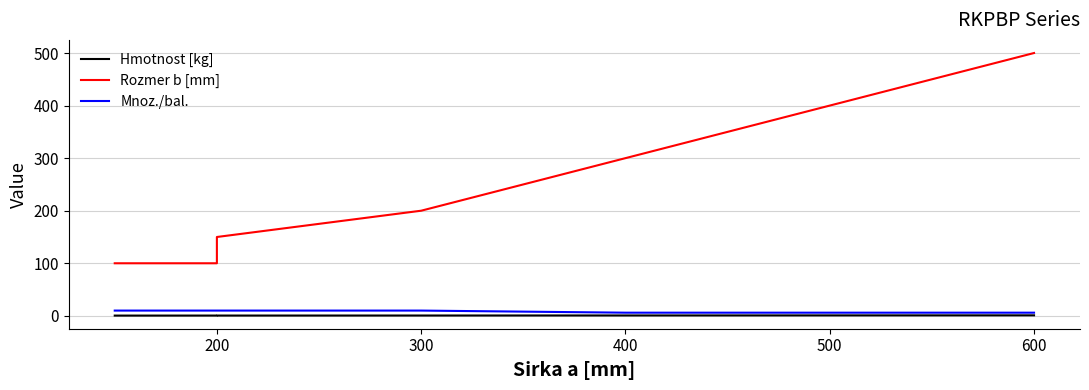

What are all the series names shown in the legend?

Hmotnost [kg], Rozmer b [mm], Mnoz./bal.